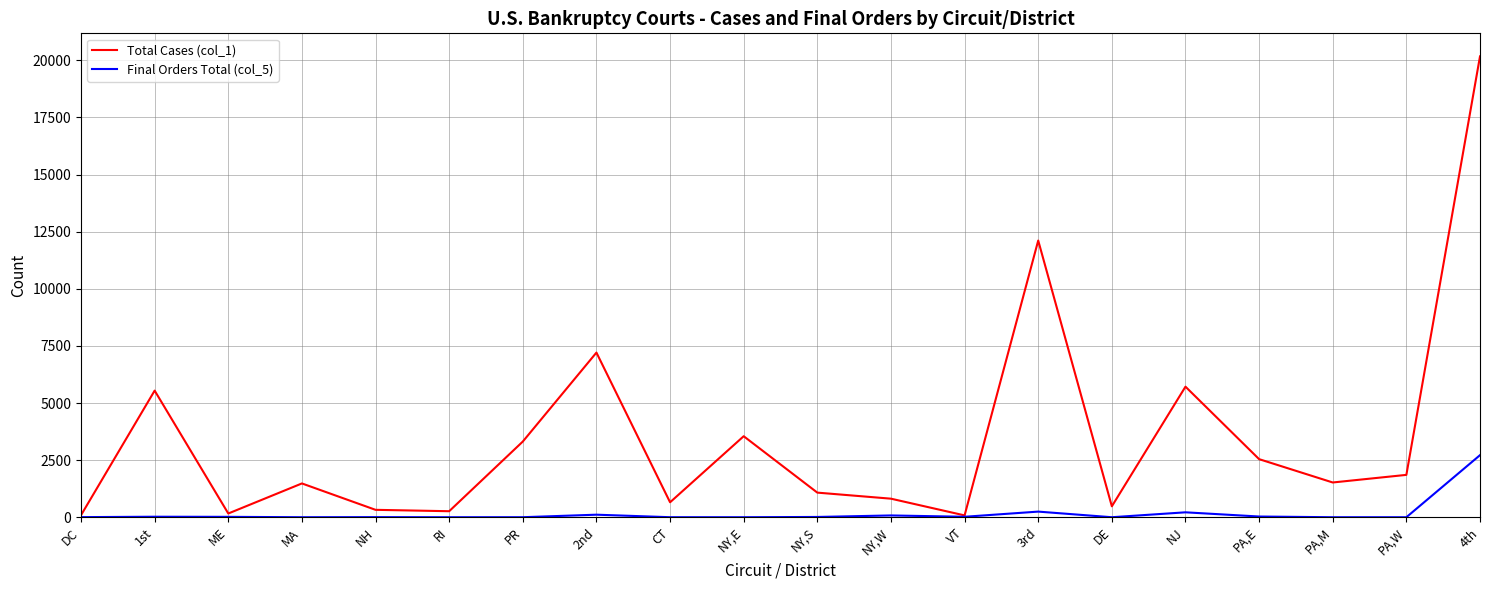

At which category is the sum across all series the highest?

4th